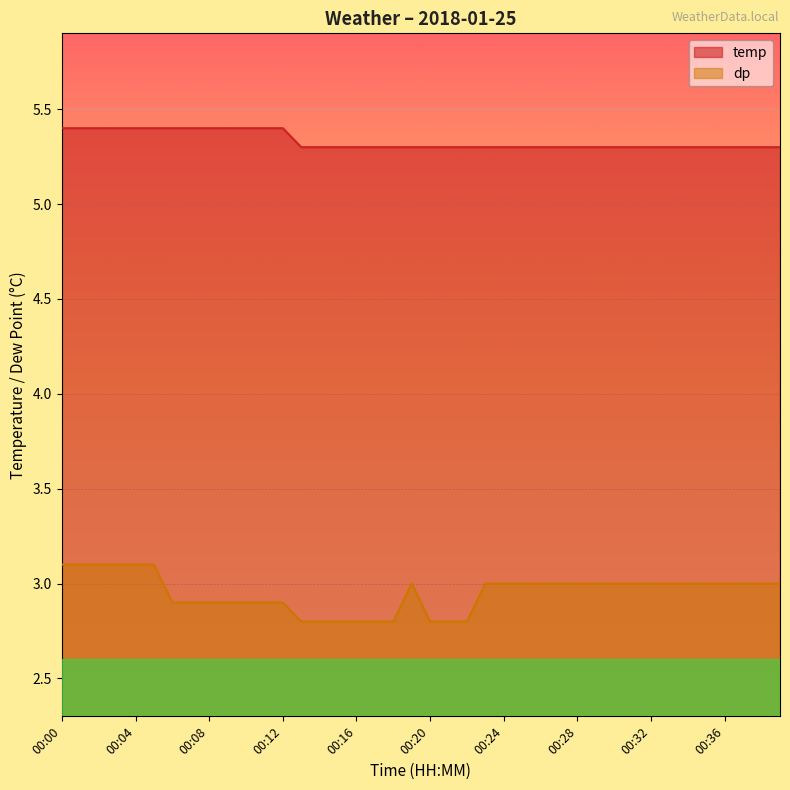

Which series changed the most between 00:03 and 00:29?

temp